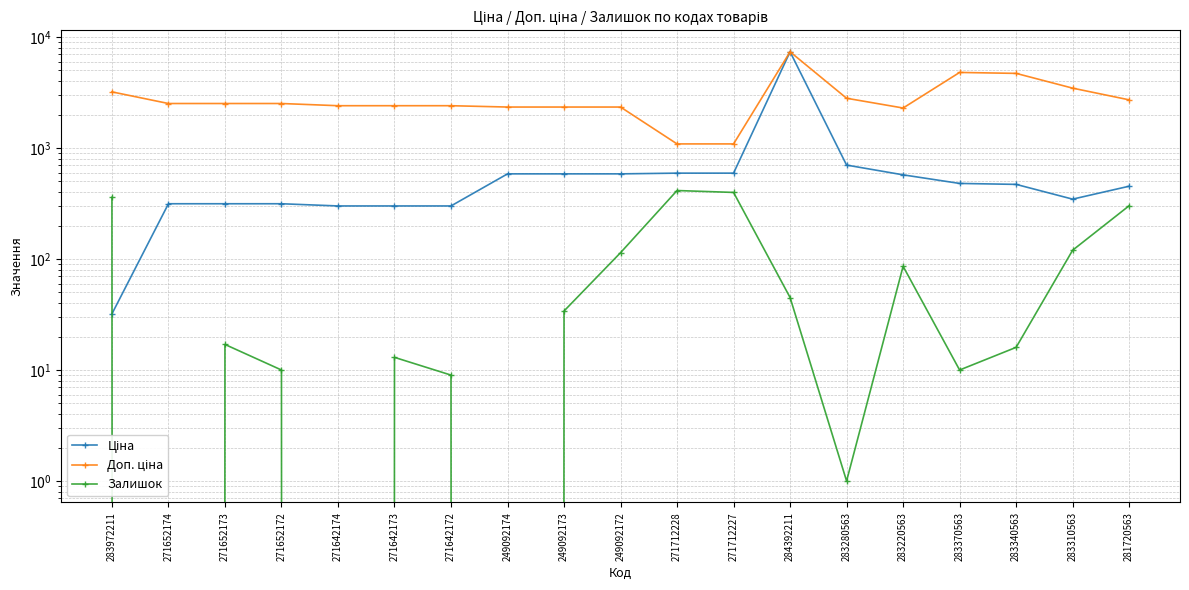

Which series has the largest total across all categories?

Доп. ціна